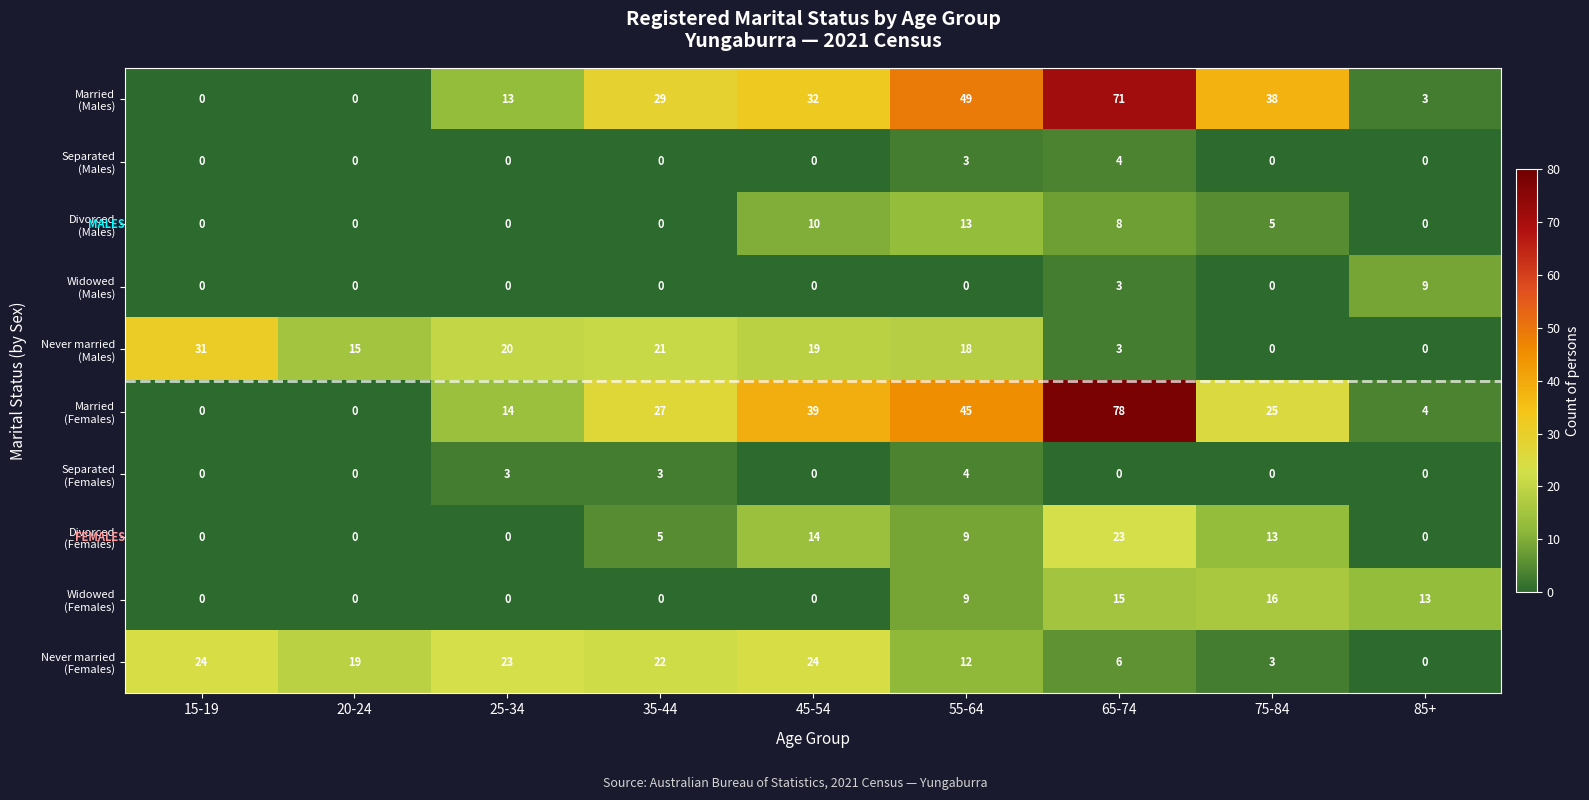

Count the number of categories in the chart.

9